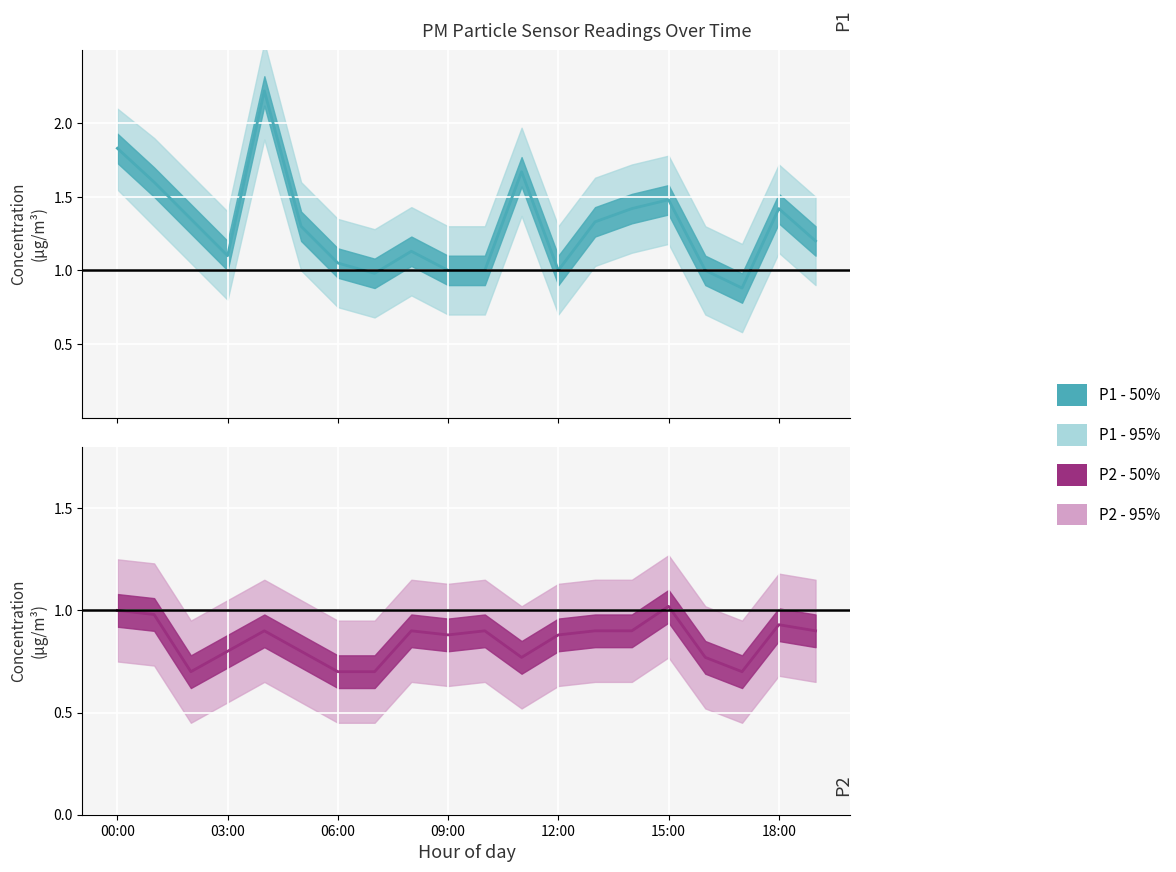

Reading left to right, transcribe all the data shown in this chart.

P1: 00:00=1.8	01:00=1.6	02:00=1.4	03:00=1.1	04:00=2.2	05:00=1.3	06:00=1.1	07:00=1.0	08:00=1.1	09:00=1.0	10:00=1.0	11:00=1.7	12:00=1.0	13:00=1.3	14:00=1.4	15:00=1.5	16:00=1.0	17:00=0.9	18:00=1.4	19:00=1.2
P1_upper: 00:00=2.1	01:00=1.9	02:00=1.6	03:00=1.4	04:00=2.5	05:00=1.6	06:00=1.4	07:00=1.3	08:00=1.4	09:00=1.3	10:00=1.3	11:00=2.0	12:00=1.3	13:00=1.6	14:00=1.7	15:00=1.8	16:00=1.3	17:00=1.2	18:00=1.7	19:00=1.5
P1_lower: 00:00=1.6	01:00=1.3	02:00=1.1	03:00=0.8	04:00=1.9	05:00=1.0	06:00=0.8	07:00=0.7	08:00=0.8	09:00=0.7	10:00=0.7	11:00=1.4	12:00=0.7	13:00=1.0	14:00=1.1	15:00=1.2	16:00=0.7	17:00=0.6	18:00=1.1	19:00=0.9
P2: 00:00=1.0	01:00=1.0	02:00=0.7	03:00=0.8	04:00=0.9	05:00=0.8	06:00=0.7	07:00=0.7	08:00=0.9	09:00=0.9	10:00=0.9	11:00=0.8	12:00=0.9	13:00=0.9	14:00=0.9	15:00=1.0	16:00=0.8	17:00=0.7	18:00=0.9	19:00=0.9
P2_upper: 00:00=1.2	01:00=1.2	02:00=0.9	03:00=1.1	04:00=1.1	05:00=1.1	06:00=0.9	07:00=0.9	08:00=1.1	09:00=1.1	10:00=1.1	11:00=1.0	12:00=1.1	13:00=1.1	14:00=1.1	15:00=1.3	16:00=1.0	17:00=0.9	18:00=1.2	19:00=1.1
P2_lower: 00:00=0.8	01:00=0.7	02:00=0.5	03:00=0.6	04:00=0.7	05:00=0.6	06:00=0.5	07:00=0.5	08:00=0.7	09:00=0.6	10:00=0.7	11:00=0.5	12:00=0.6	13:00=0.7	14:00=0.7	15:00=0.8	16:00=0.5	17:00=0.5	18:00=0.7	19:00=0.7